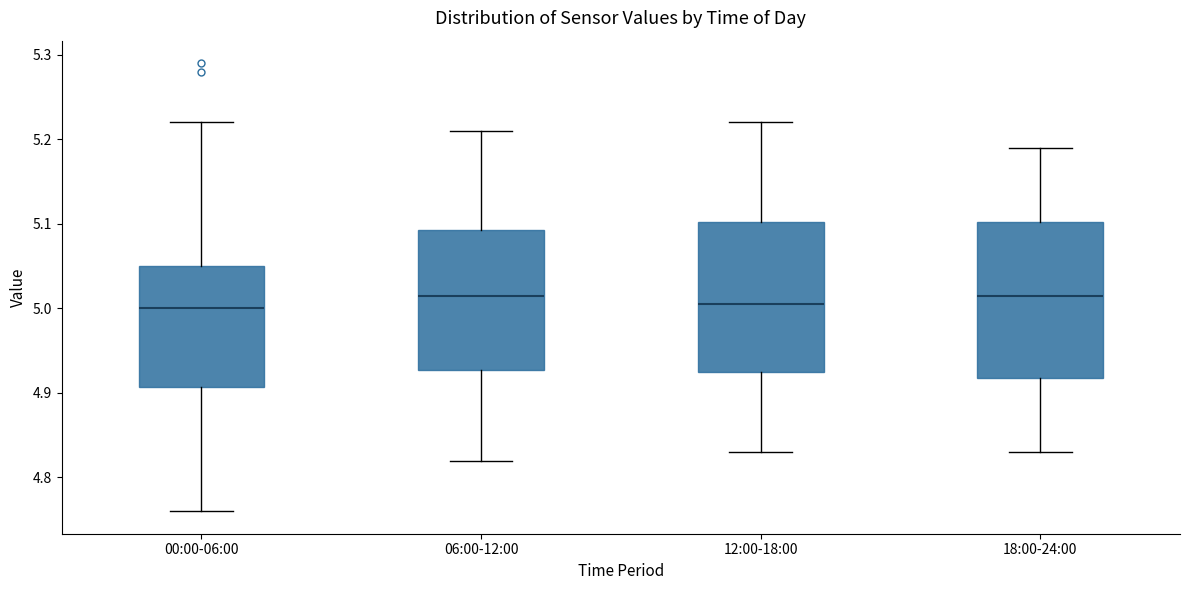

Reading left to right, transcribe this box plot: for each box, give where its median line is, the range the box spans, and where its two whiskers end, as read against the y-axis. The values are not printed on the chart, so give them approximately, as read against the axis.

00:00-06:00: median 5.00, box 4.91 to 5.05, whiskers 4.76 to 5.22
06:00-12:00: median 5.02, box 4.93 to 5.09, whiskers 4.82 to 5.21
12:00-18:00: median 5.01, box 4.93 to 5.10, whiskers 4.83 to 5.22
18:00-24:00: median 5.02, box 4.92 to 5.10, whiskers 4.83 to 5.19